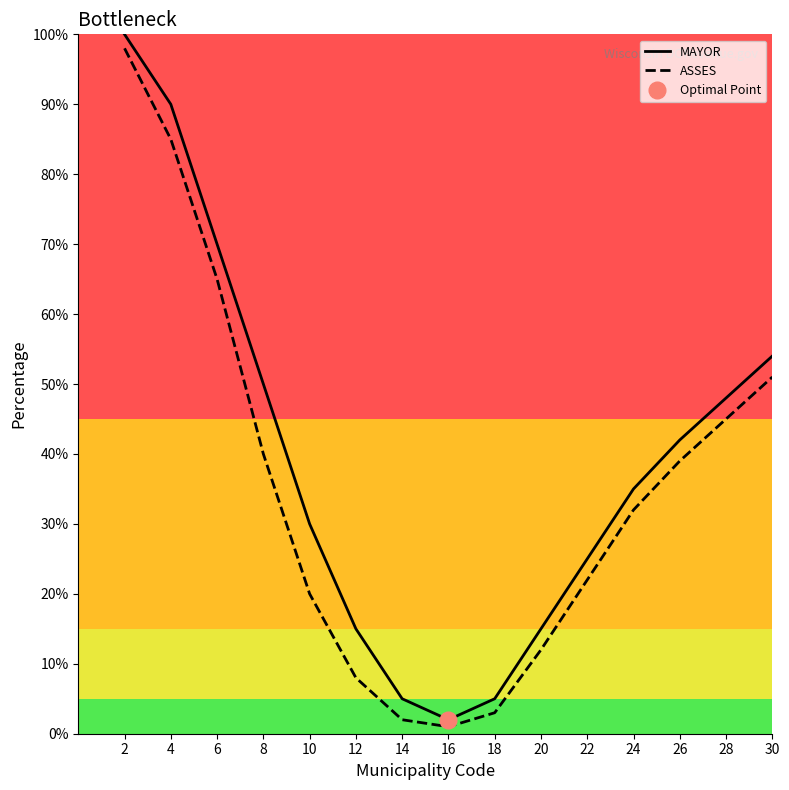

Is the value of ASSES at 10 greater than the value of MAYOR at 14?

Yes